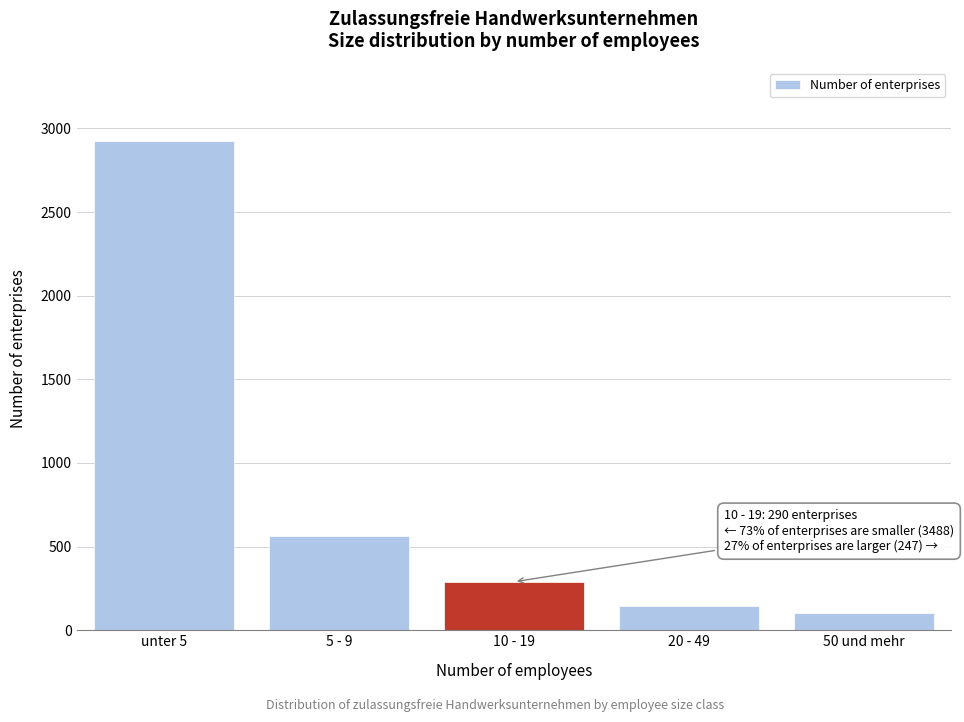

Reading right to left, what are all the values shown in this chart?

101	146	290	564	2924